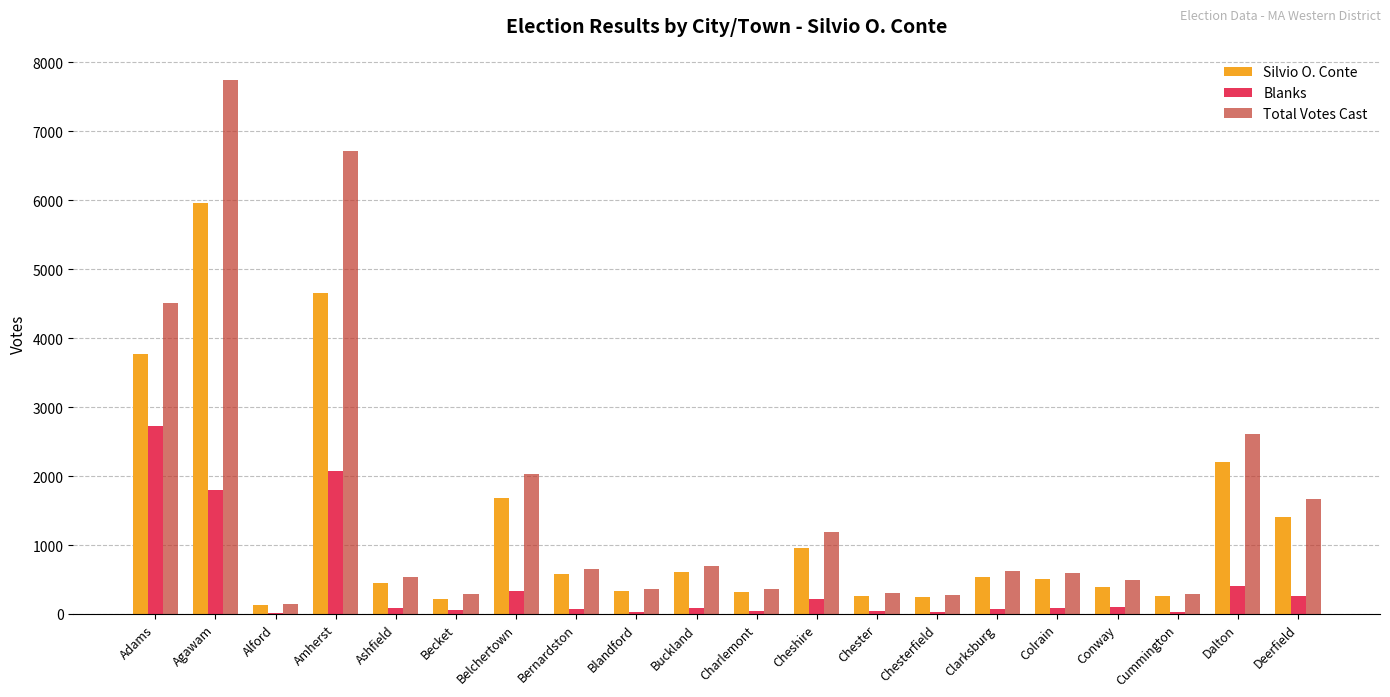

True or false: Silvio O. Conte has a value of 319 at Charlemont.

True